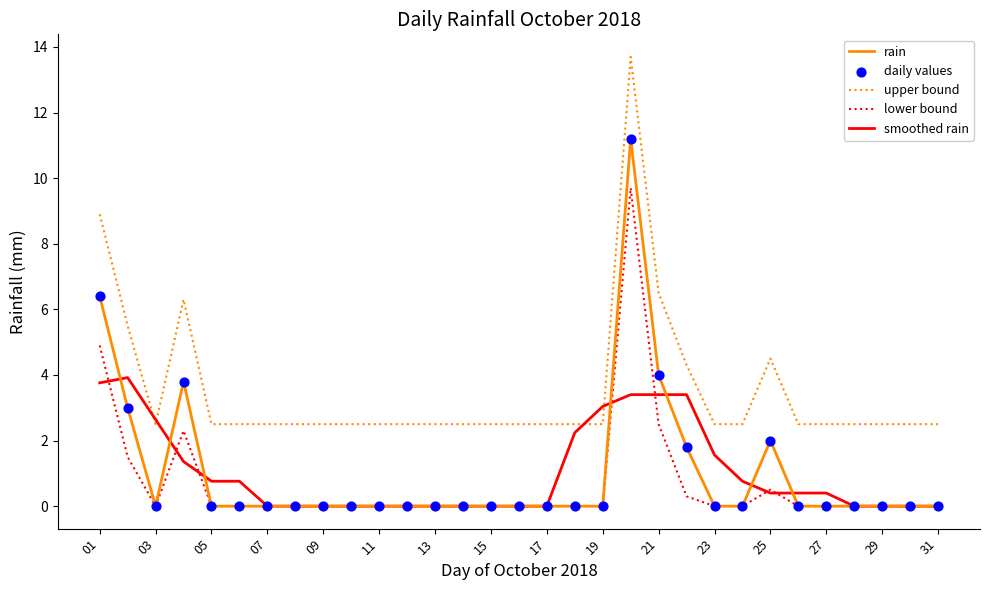

What is the minimum value for upper bound?

2.5